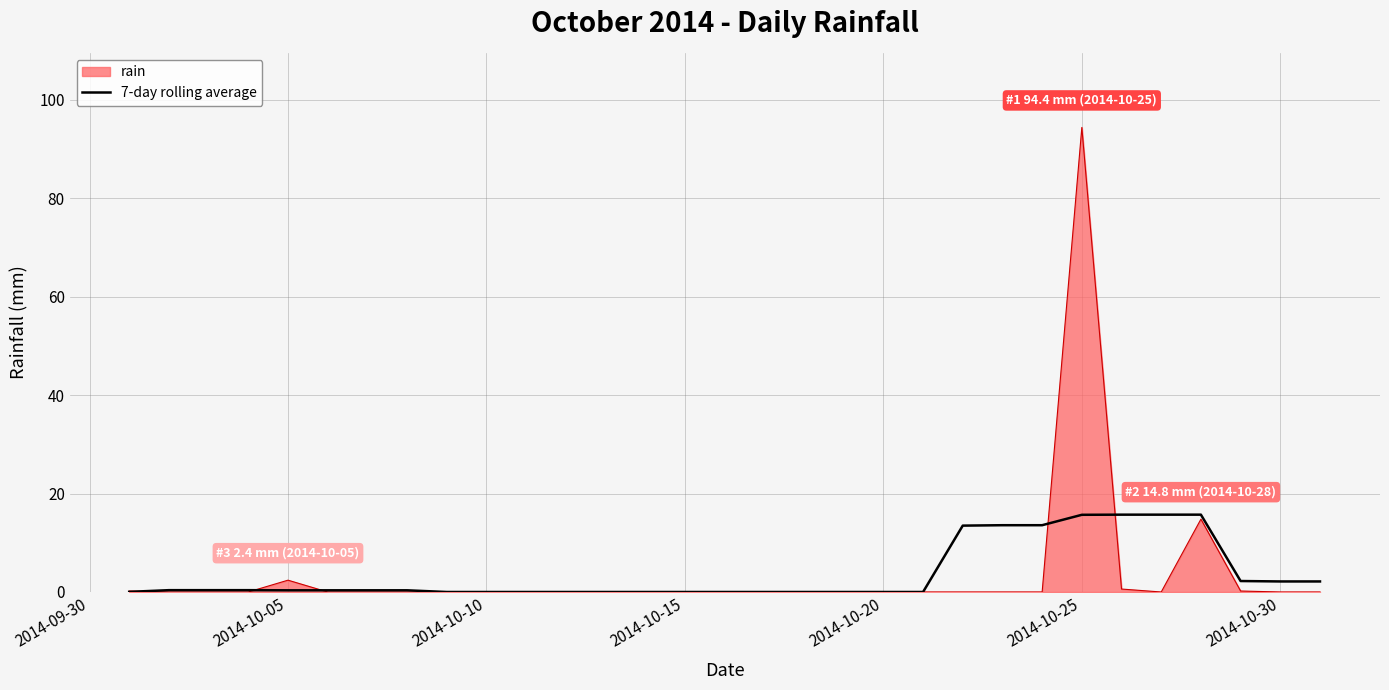

List the series in order of their peak value, highest first.

rain, 7-day rolling average